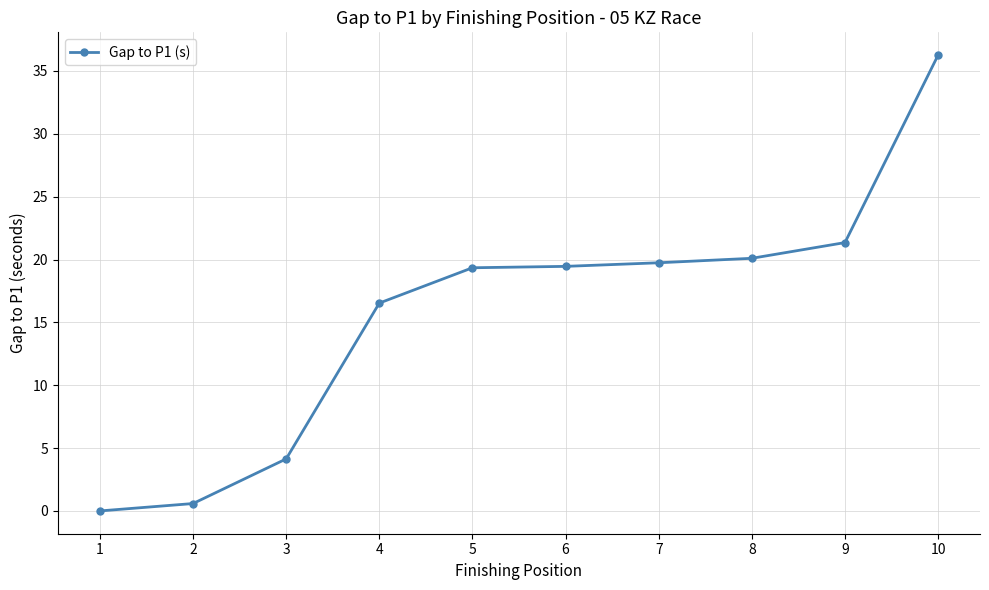

Which has a higher value, 2 or 8?

8